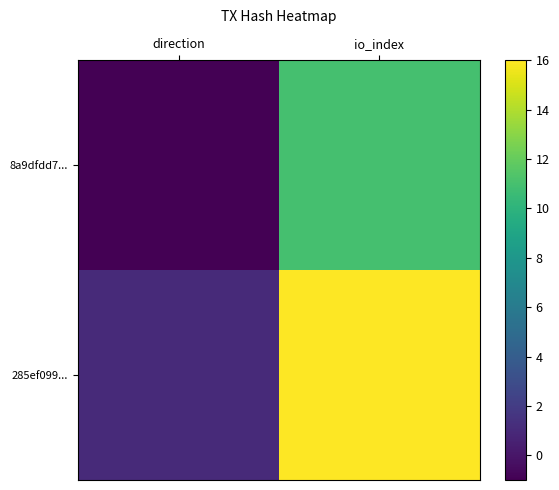

At which category is the sum across all series the highest?

io_index